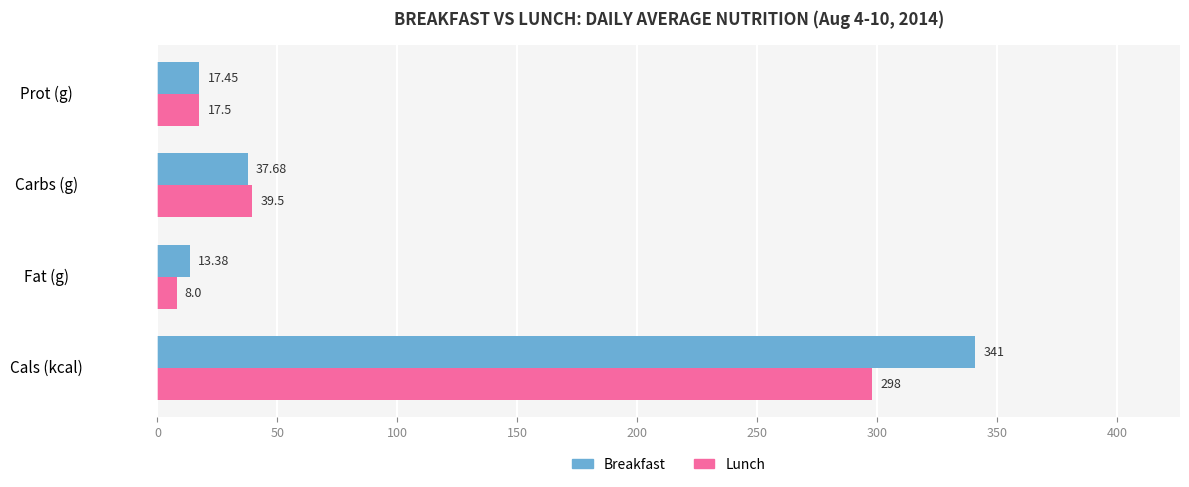

Which series has the largest total across all categories?

Breakfast